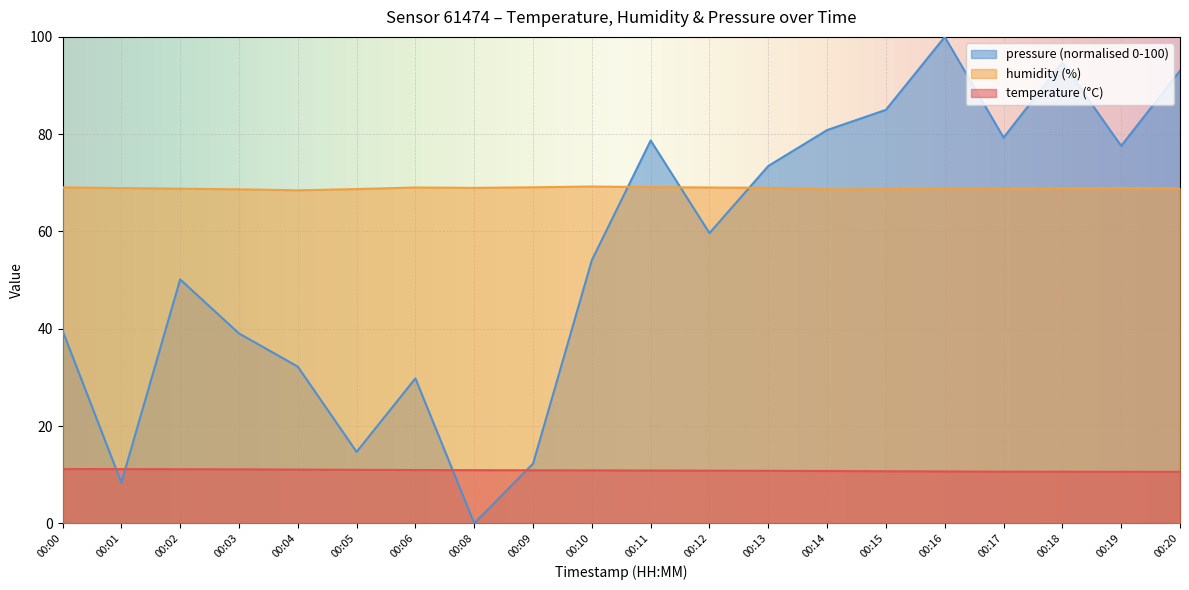

What value does the temperature series have at 00:17?

10.6